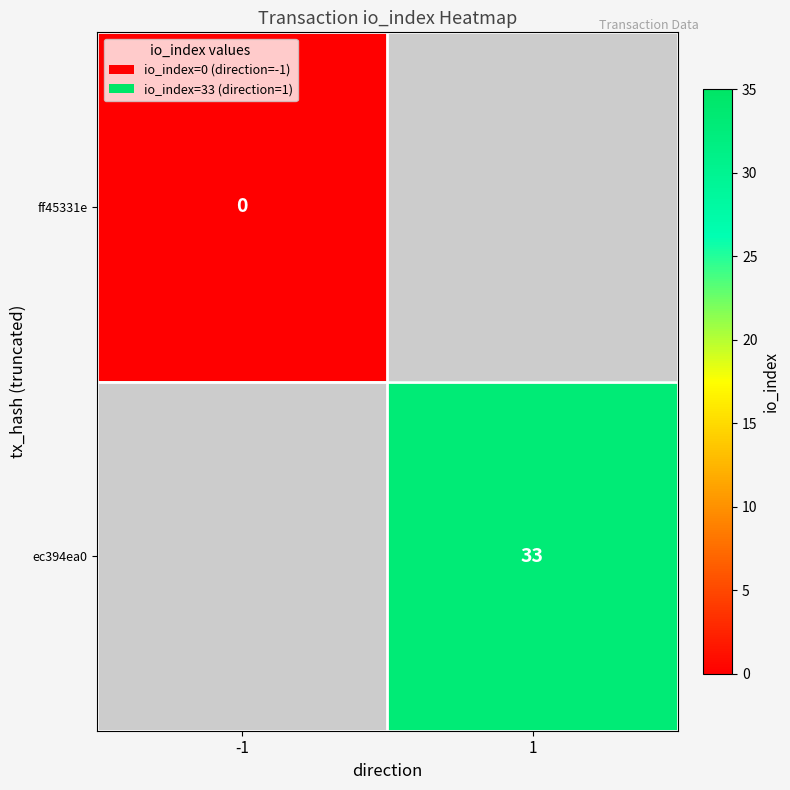

Count the number of categories in the chart.

2